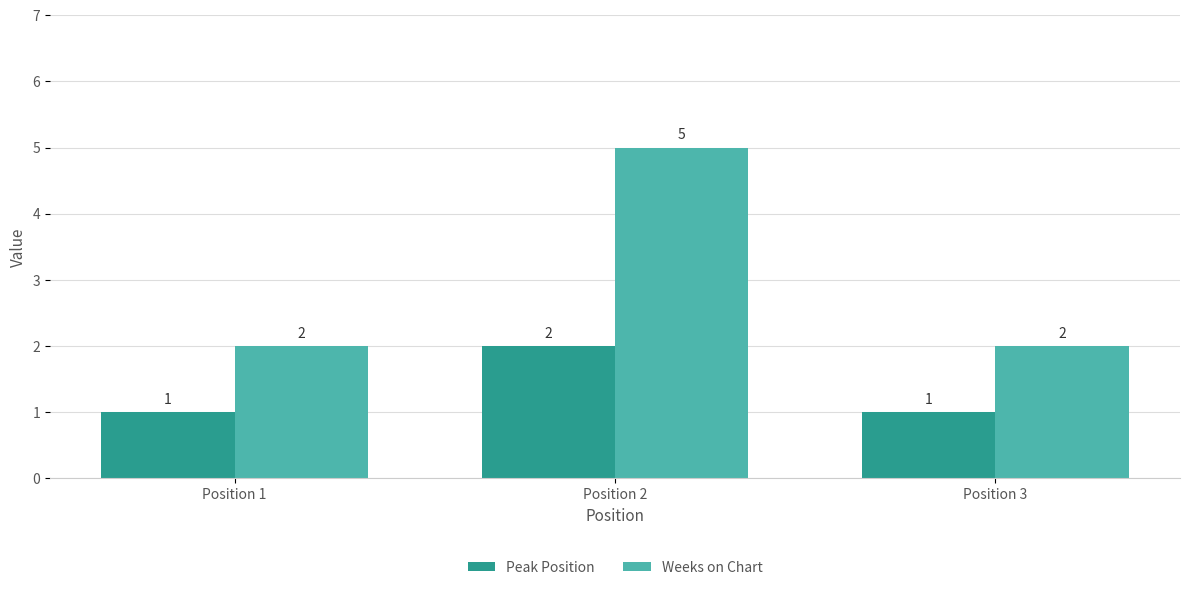

Is it true that Weeks on Chart equals 1 at Position 3?

False